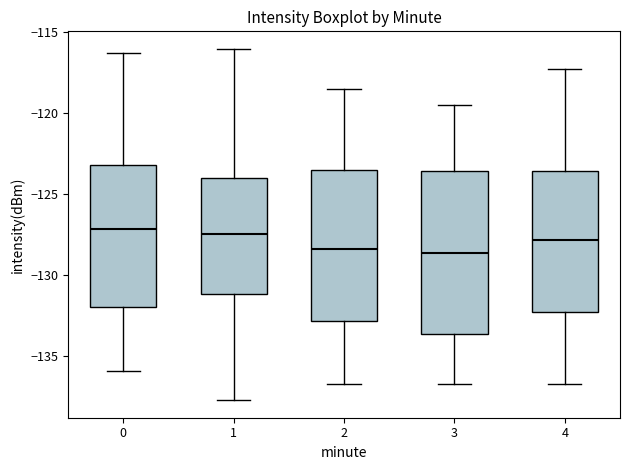

Comparing the boxes themselves (not the whiskers), which one is the tallest?

3